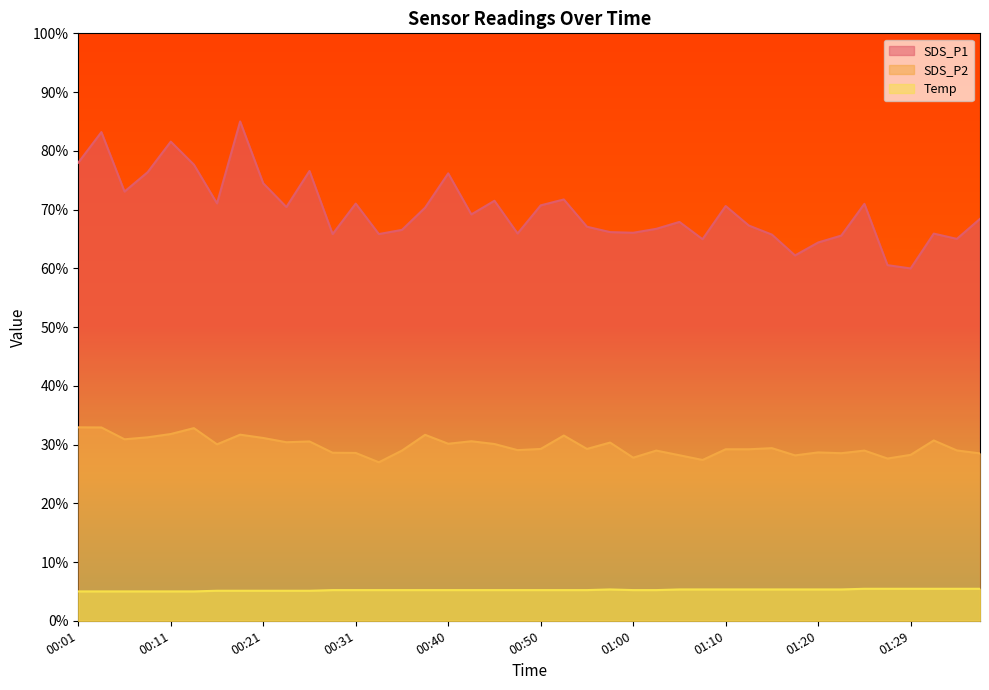

List the series in order of their peak value, highest first.

SDS_P1, SDS_P2, Temp